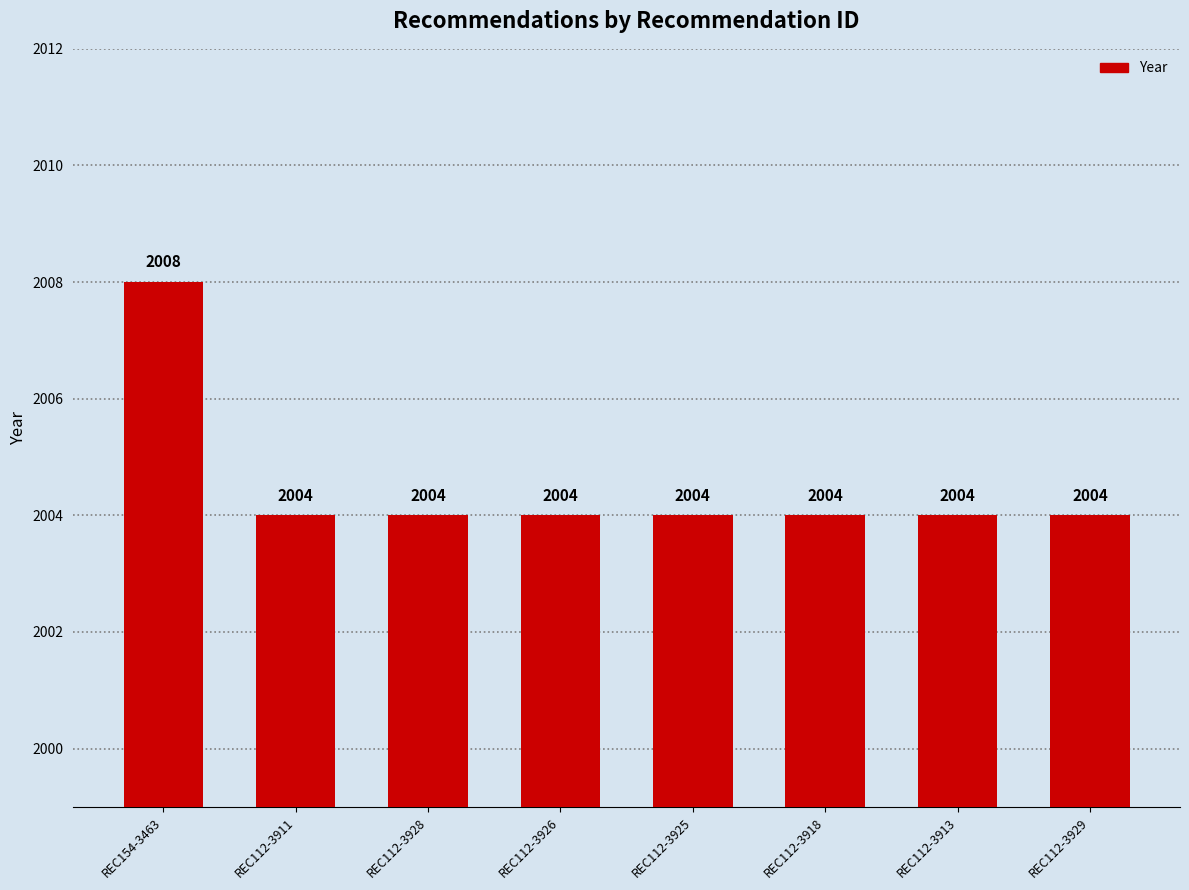

Are the bars grouped side by side (vs. stacked)?

No